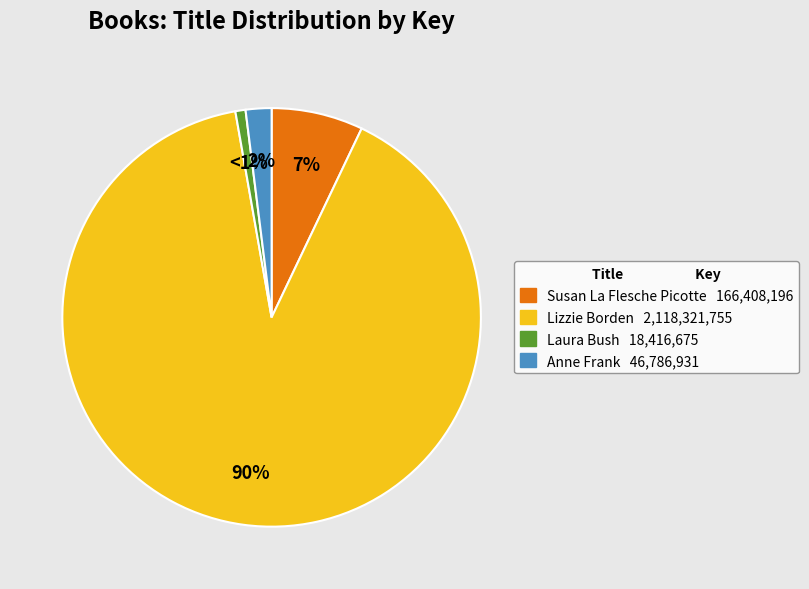

The Lizzie Borden slice represents 90% of the pie. True or false?

True